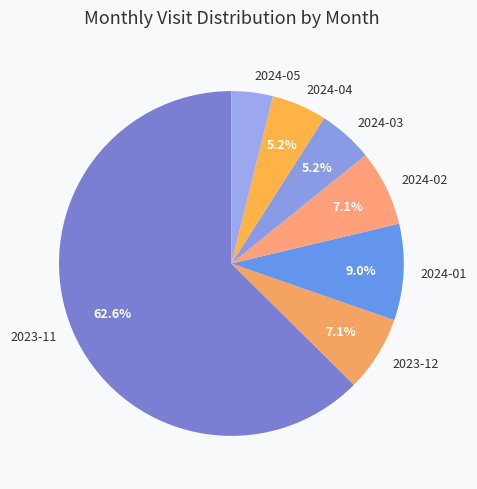

To the nearest percent, what is the difference between the 2024-02 and 2024-05 slice percentages?

3%